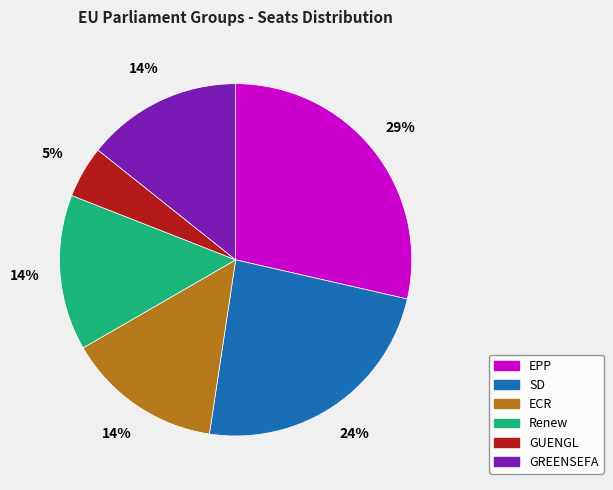

How many slices are in this pie chart?

6